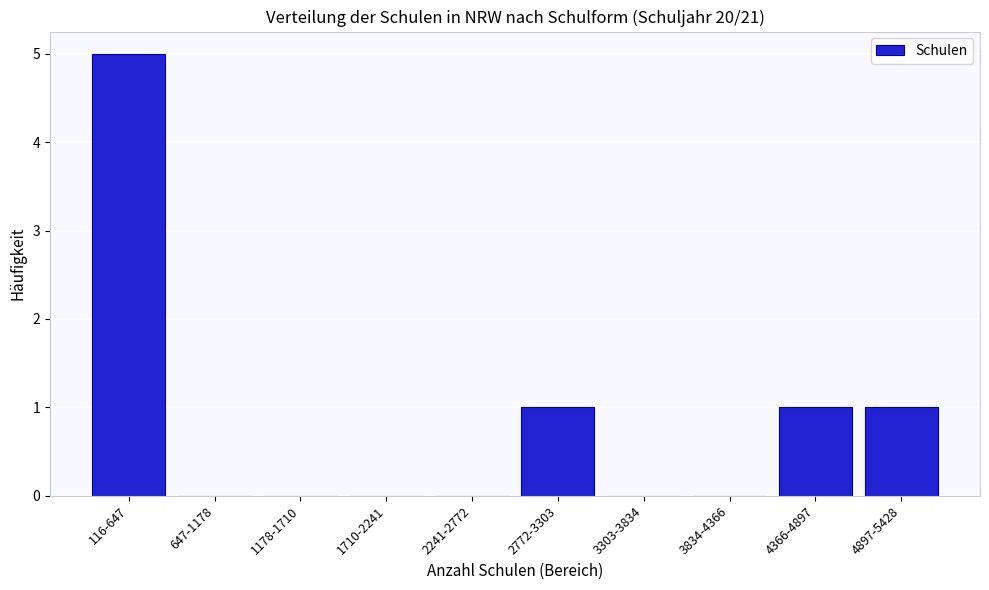

Reading left to right, what are all the values shown in this chart?

116-647=5	647-1178=0	1178-1710=0	1710-2241=0	2241-2772=0	2772-3303=1	3303-3834=0	3834-4366=0	4366-4897=1	4897-5428=1